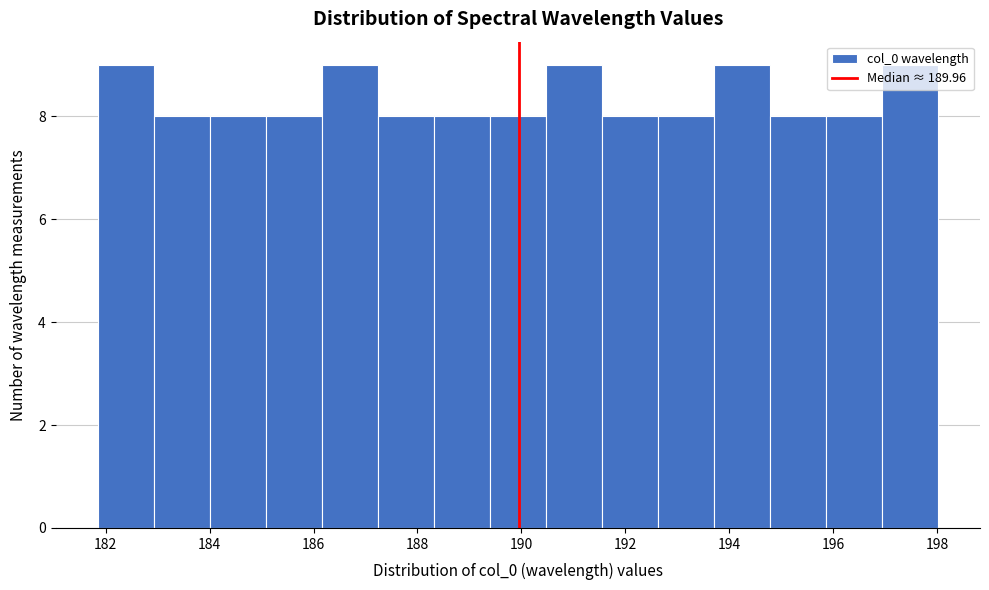

Reading left to right, transcribe this chart: for each bar, give the range it covers on the x-axis and its height. Neither the bar edges nor the heights are printed on the chart, so give them approximately, as read against the axes.

181.8 to 183.0: 9
183.0 to 184.0: 8
184.0 to 185.0: 8
185.0 to 186.2: 8
186.2 to 187.2: 9
187.2 to 188.4: 8
188.4 to 189.4: 8
189.4 to 190.4: 8
190.4 to 191.6: 9
191.6 to 192.6: 8
192.6 to 193.8: 8
193.8 to 194.8: 9
194.8 to 195.8: 8
195.8 to 197.0: 8
197.0 to 198.0: 9